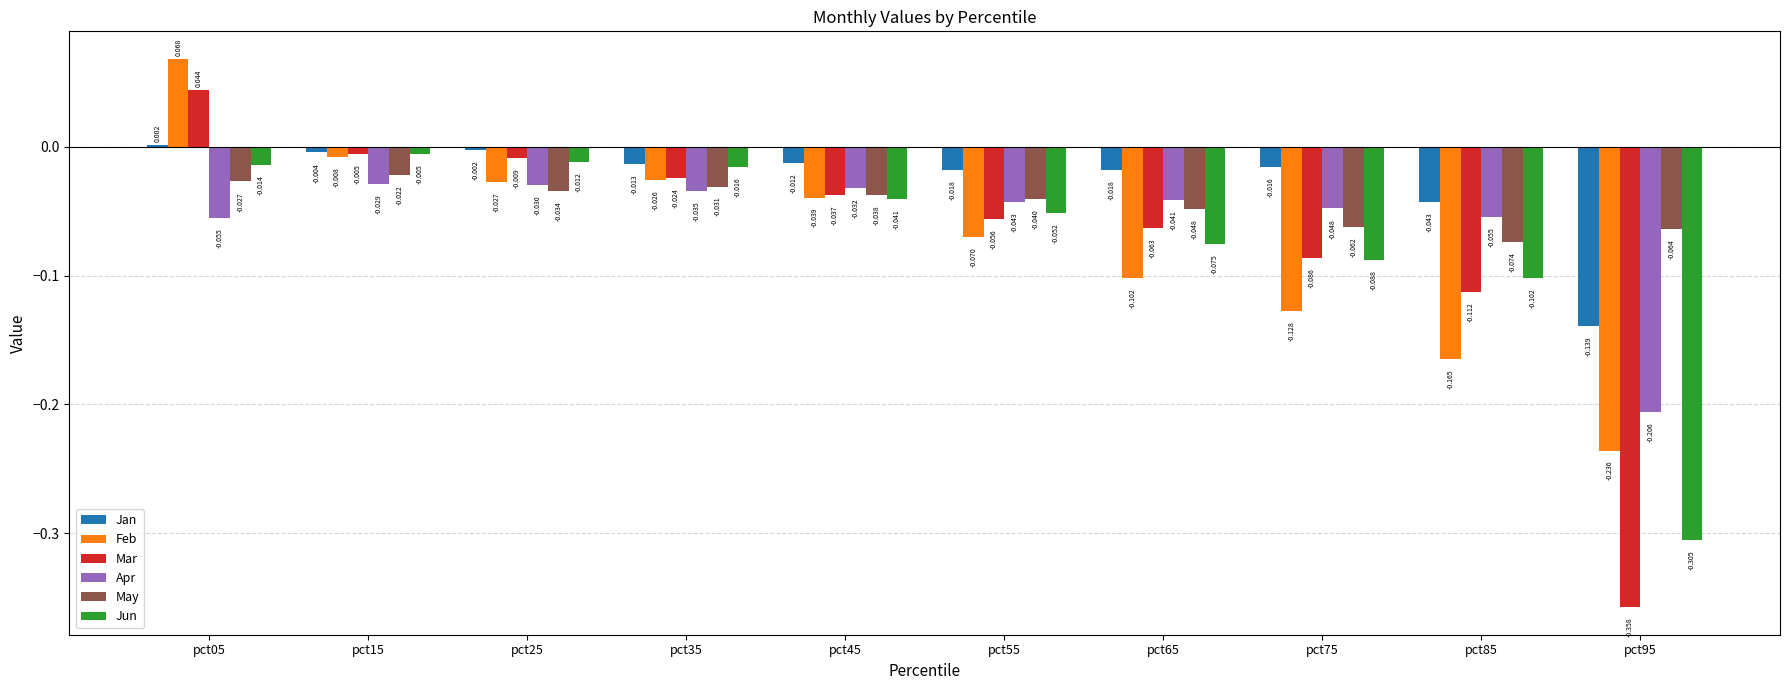

How many bars are there in each group?

6